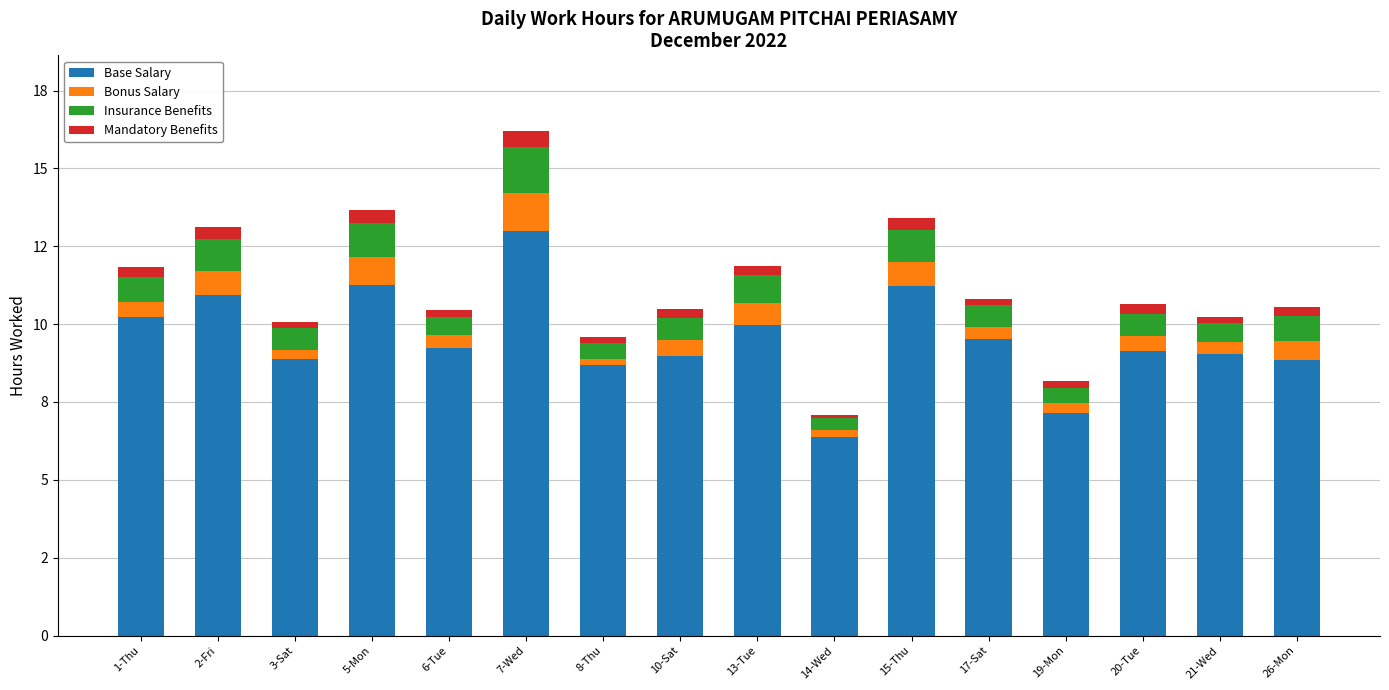

Where is Base Salary nearest to the value 9?

10-Sat